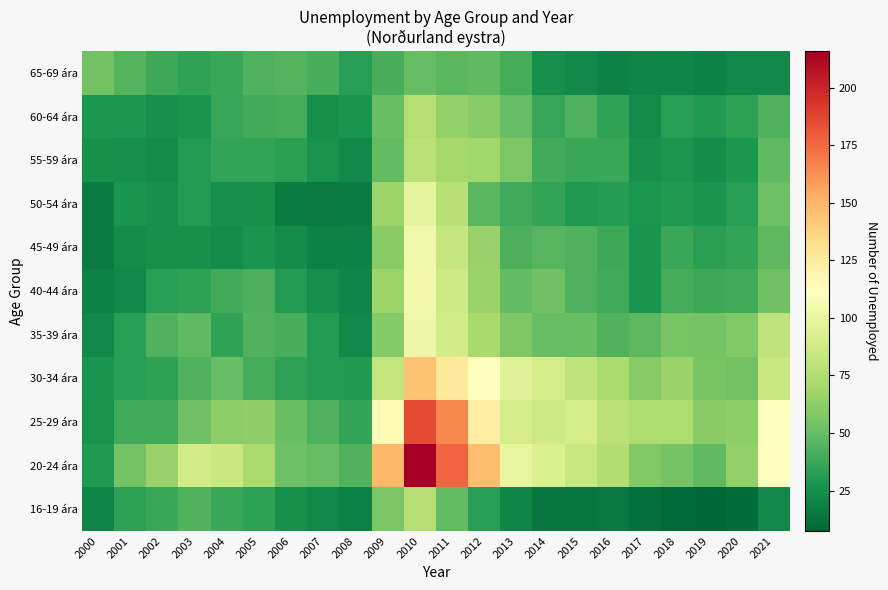

Reading right to left, extract all data points from this chart.

16-19 ára: 2021=21.9	2020=10.7	2019=7.4	2018=8.6	2017=10.8	2016=14.8	2015=13.8	2014=13.8	2013=20.9	2012=32.1	2011=48.5	2010=75.9	2009=55.9	2008=18.2	2007=21.7	2006=26.1	2005=34.2	2004=37.2	2003=43.5	2002=37.4	2001=33.8	2000=20.7
20-24 ára: 2021=111.2	2020=63.9	2019=47.3	2018=54.0	2017=58.0	2016=75.3	2015=83.3	2014=92.8	2013=98.7	2012=145.9	2011=176.7	2010=215.9	2009=147.8	2008=43.7	2007=49.6	2006=51.7	2005=72.3	2004=84.5	2003=88.3	2002=65.2	2001=54.2	2000=29.9
25-29 ára: 2021=110.2	2020=62.0	2019=61.1	2018=74.1	2017=73.6	2016=77.7	2015=89.1	2014=86.3	2013=89.4	2012=122.8	2011=165.3	2010=185.2	2009=115.0	2008=35.4	2007=42.5	2006=50.6	2005=63.0	2004=61.7	2003=52.8	2002=38.7	2001=38.8	2000=26.9
30-34 ára: 2021=83.7	2020=53.4	2019=54.9	2018=66.8	2017=60.0	2016=72.3	2015=80.0	2014=89.7	2013=95.0	2012=112.1	2011=126.2	2010=144.8	2009=82.2	2008=29.8	2007=30.2	2006=34.4	2005=40.6	2004=49.1	2003=44.0	2002=33.8	2001=32.2	2000=27.1
35-39 ára: 2021=80.2	2020=58.4	2019=54.5	2018=54.7	2017=47.2	2016=43.7	2015=50.4	2014=49.3	2013=57.6	2012=71.5	2011=88.4	2010=101.9	2009=59.3	2008=22.7	2007=30.5	2006=41.6	2005=43.6	2004=34.5	2003=47.6	2002=42.8	2001=32.3	2000=22.4
40-44 ára: 2021=52.3	2020=39.0	2019=38.2	2018=40.7	2017=27.2	2016=38.8	2015=42.7	2014=52.4	2013=48.3	2012=66.3	2011=86.9	2010=104.8	2009=67.2	2008=20.2	2007=24.7	2006=30.8	2005=42.2	2004=39.5	2003=34.2	2002=32.6	2001=22.1	2000=19.2
45-49 ára: 2021=46.9	2020=35.8	2019=32.8	2018=36.8	2017=27.4	2016=38.3	2015=43.5	2014=45.2	2013=42.3	2012=65.7	2011=82.7	2010=103.8	2009=60.4	2008=19.3	2007=19.5	2006=24.4	2005=27.2	2004=23.3	2003=25.5	2002=26.0	2001=22.9	2000=16.8
50-54 ára: 2021=52.1	2020=32.5	2019=27.3	2018=29.8	2017=28.5	2016=31.7	2015=29.7	2014=35.7	2013=38.4	2012=45.8	2011=77.0	2010=98.2	2009=67.6	2008=17.1	2007=15.9	2006=17.1	2005=25.9	2004=25.2	2003=30.2	2002=25.0	2001=27.0	2000=16.8
55-59 ára: 2021=47.9	2020=29.0	2019=24.5	2018=28.1	2017=25.1	2016=36.8	2015=37.4	2014=39.5	2013=56.8	2012=68.6	2011=70.5	2010=78.1	2009=48.6	2008=22.1	2007=26.7	2006=33.2	2005=35.9	2004=35.4	2003=30.6	2002=22.9	2001=24.9	2000=25.9
60-64 ára: 2021=43.6	2020=34.1	2019=29.5	2018=32.3	2017=23.2	2016=34.5	2015=42.9	2014=36.5	2013=49.7	2012=60.2	2011=63.7	2010=76.4	2009=50.7	2008=27.2	2007=25.8	2006=40.0	2005=39.8	2004=36.2	2003=27.4	2002=25.2	2001=28.7	2000=29.2
65-69 ára: 2021=22.0	2020=21.5	2019=19.2	2018=20.8	2017=19.8	2016=19.3	2015=22.8	2014=24.7	2013=40.0	2012=47.6	2011=46.4	2010=49.1	2009=41.0	2008=32.4	2007=41.1	2006=44.6	2005=42.5	2004=37.2	2003=34.6	2002=38.2	2001=44.2	2000=53.3